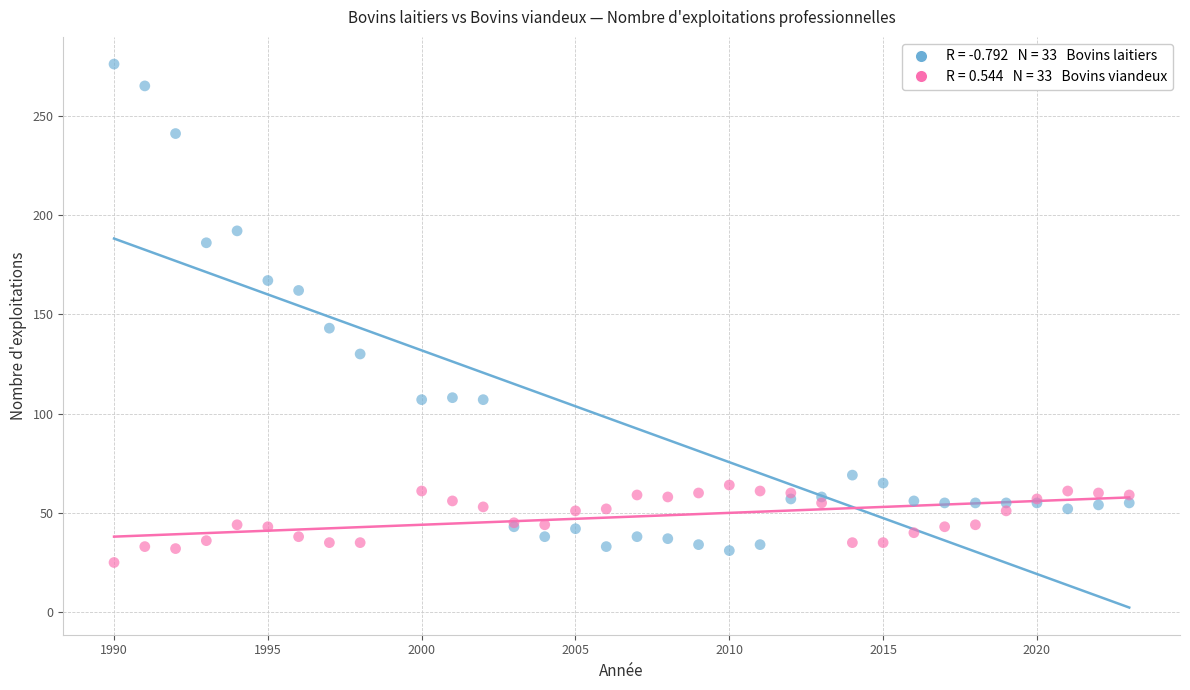

Across all series, what Y value is closest to 150?

143